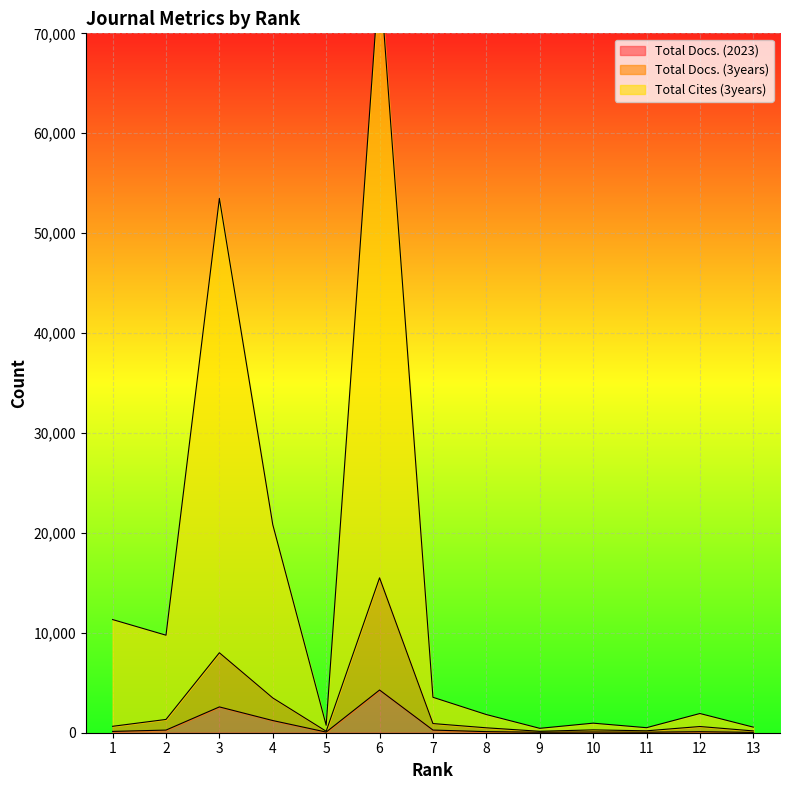

The value of Total Cites (3years) at 8 is 476. True or false?

False